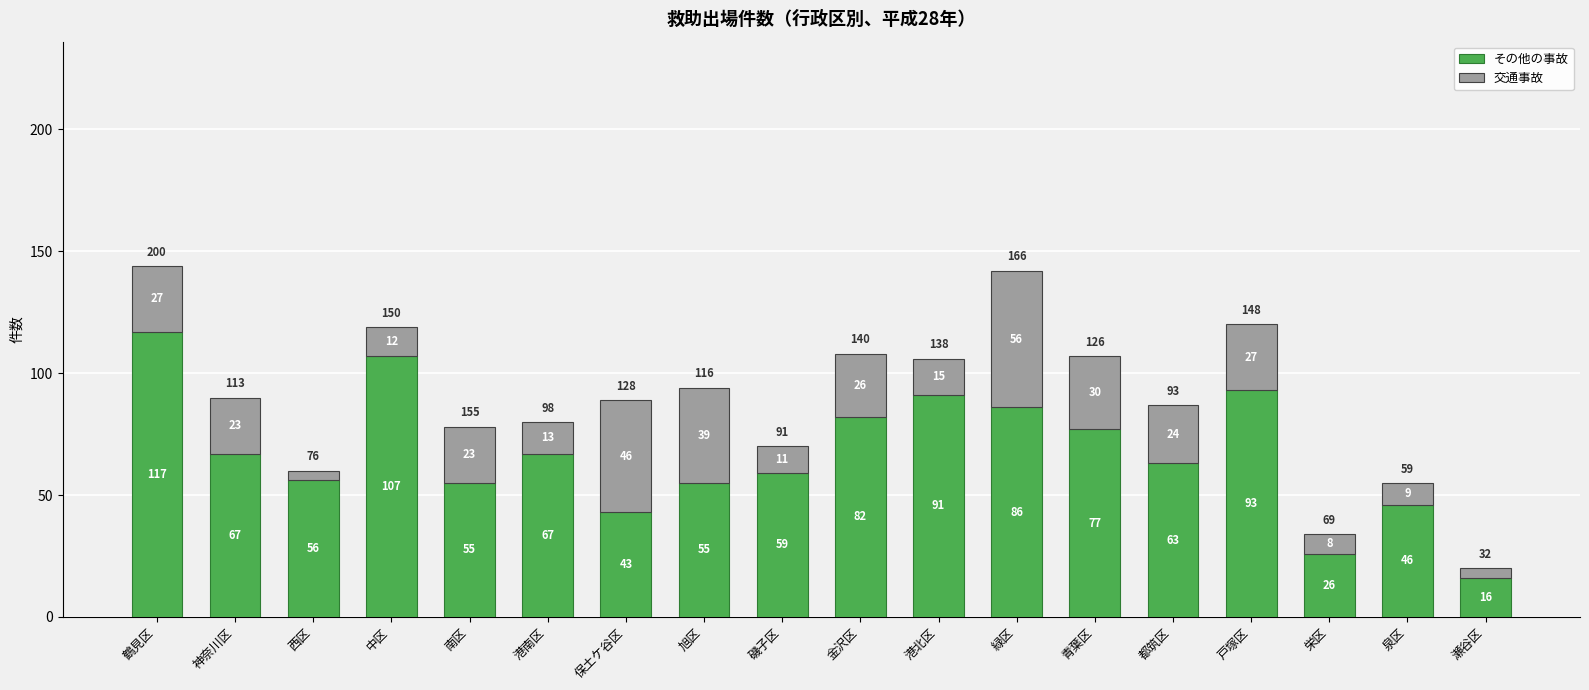

What value does the その他の事故 series have at 泉区, to the nearest 5?

45